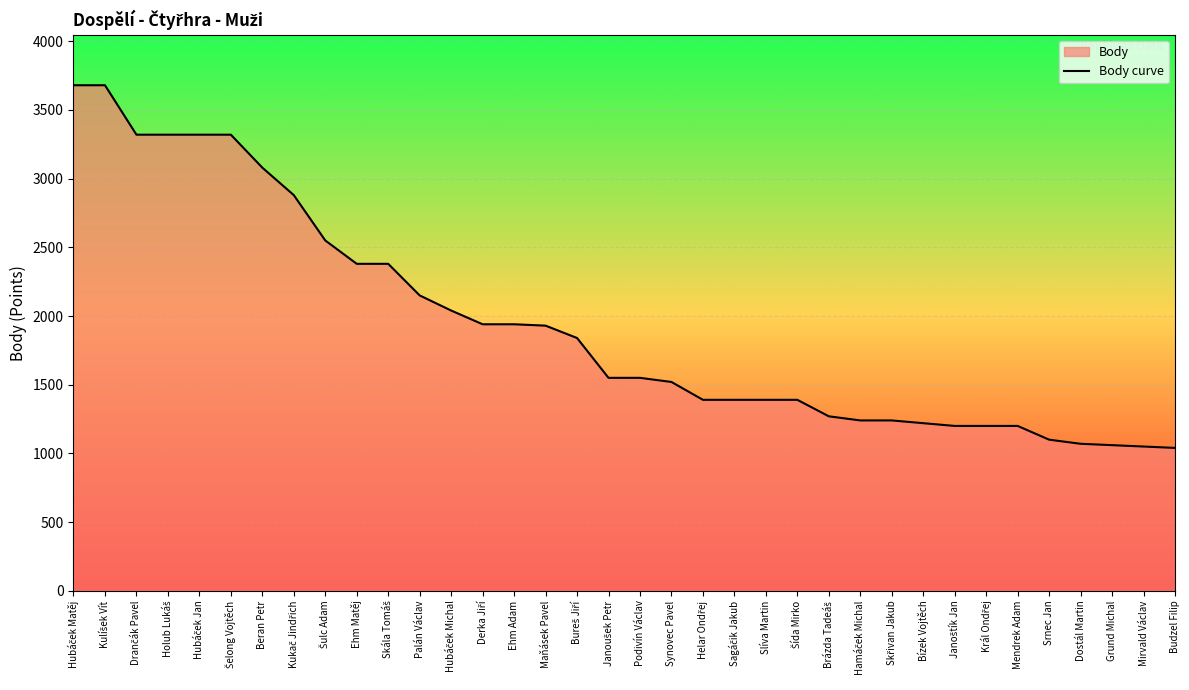

True or false: there are more than 1 points higher than both neighbors.

False